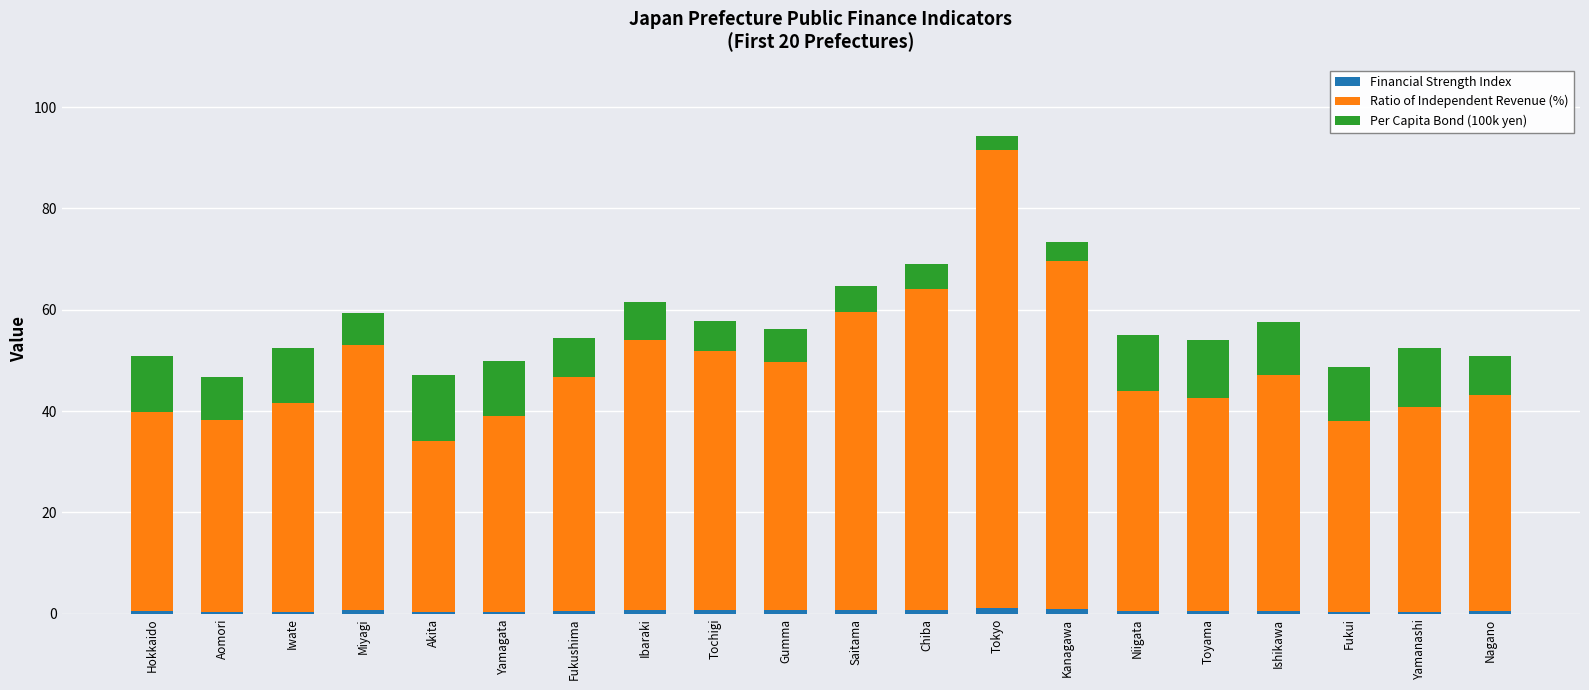

At which category is the sum across all series the highest?

Tokyo